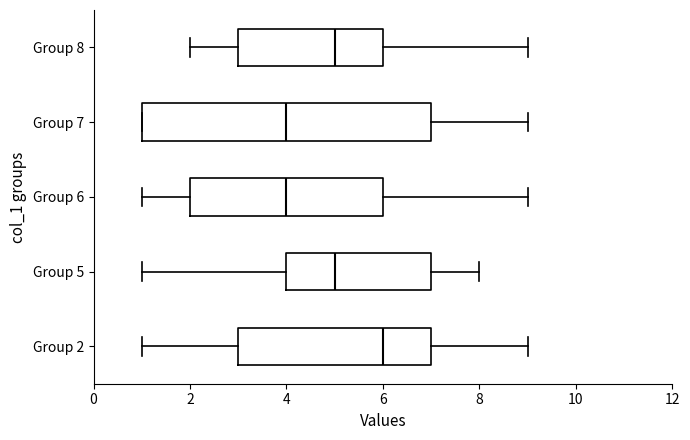

Reading bottom to top, read every box against the x-axis: the position of its median line, the range the box covers, and the ends of its whiskers. The values are not printed on the chart, so give them approximately, as read against the axis.

Group 2: median 6, box 3 to 7, whiskers 1 to 9
Group 5: median 5, box 4 to 7, whiskers 1 to 8
Group 6: median 4, box 2 to 6, whiskers 1 to 9
Group 7: median 4, box 1 to 7, whiskers 1 to 9
Group 8: median 5, box 3 to 6, whiskers 2 to 9